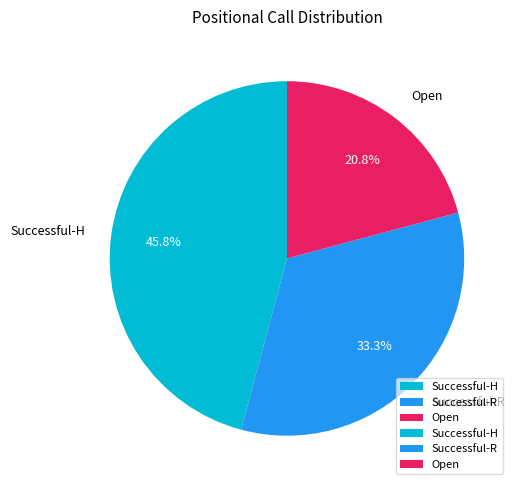

Is there a majority slice in this chart?

No